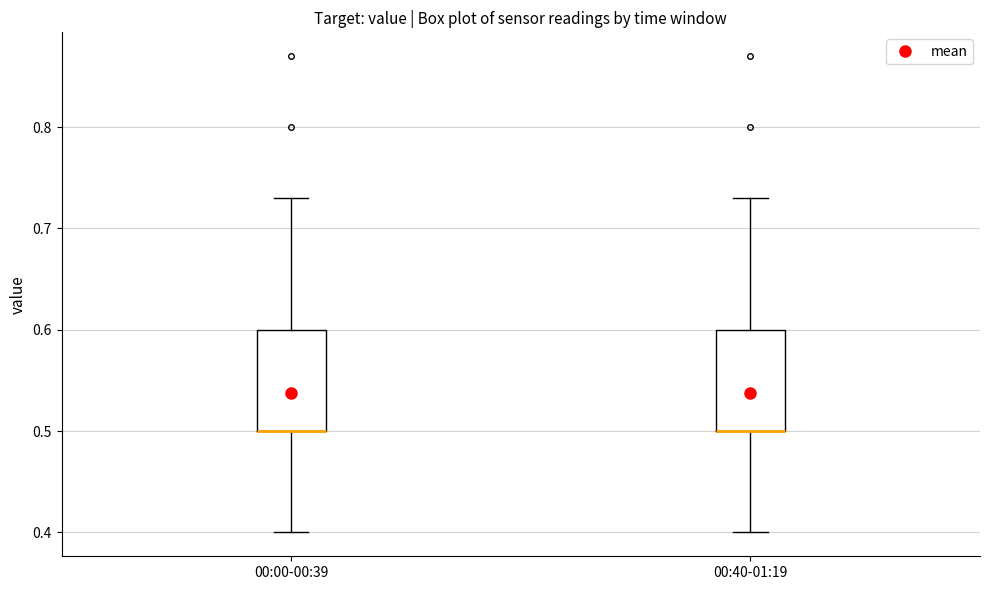

Where is the upper edge of the box for 00:00-00:39 on the y-axis? The values are not printed on the chart, so give them approximately, as read against the axis.

0.60